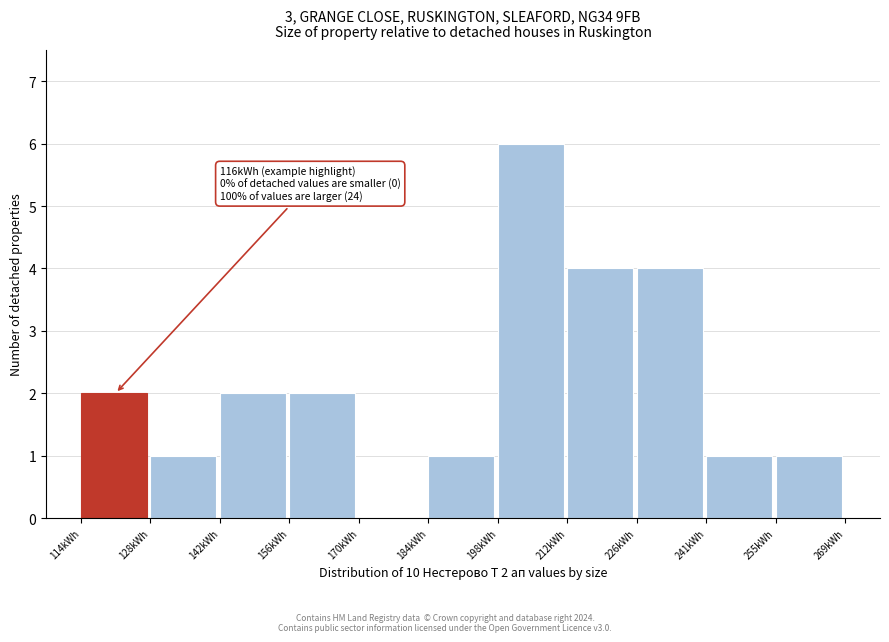

Which range on the x-axis has the tallest bar?

198 to 212